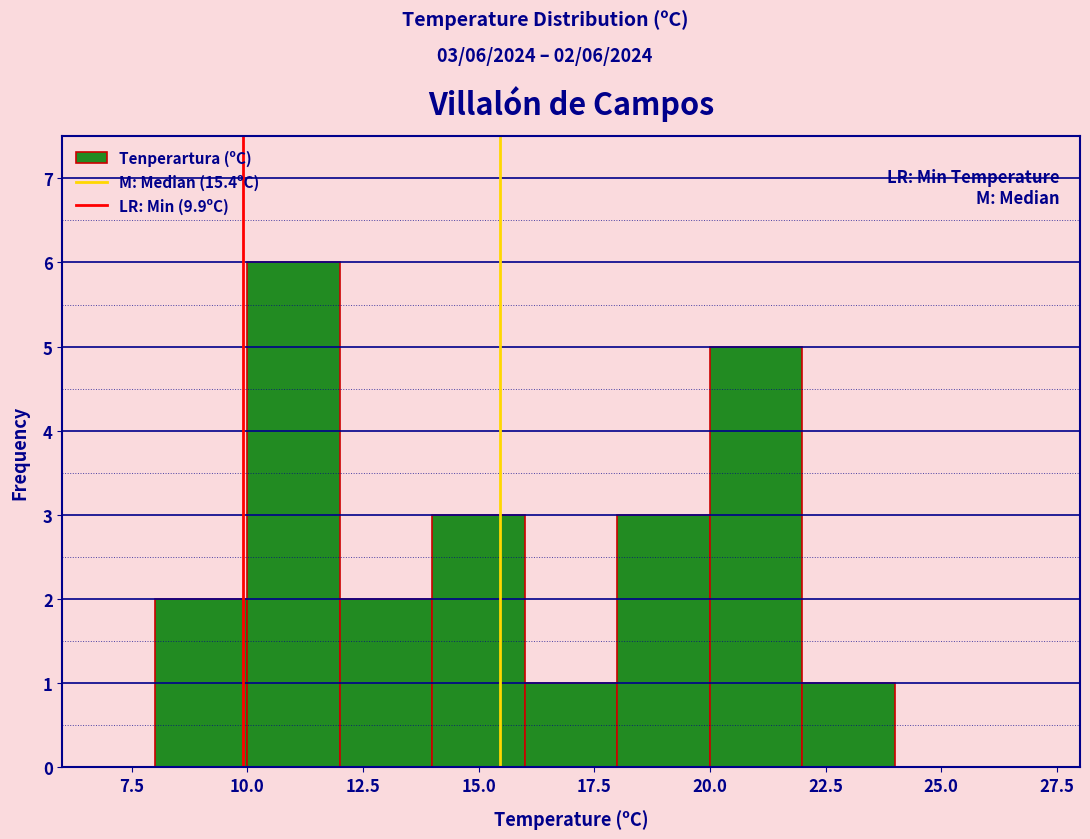

Over which range of the x-axis is the bar tallest?

10 to 12